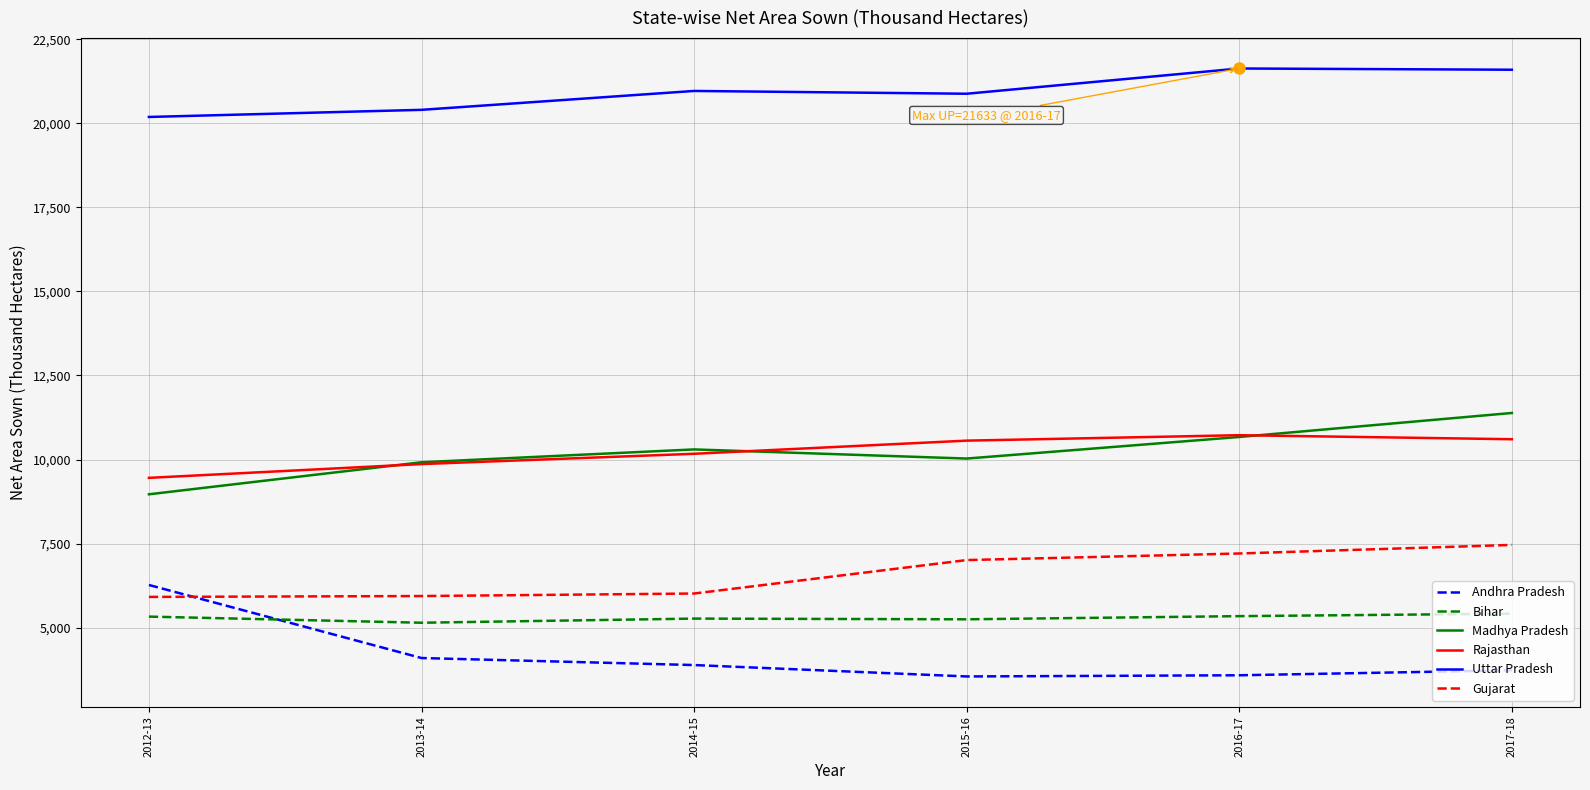

True or false: Andhra Pradesh has more than 1 points higher than both neighbors.

False